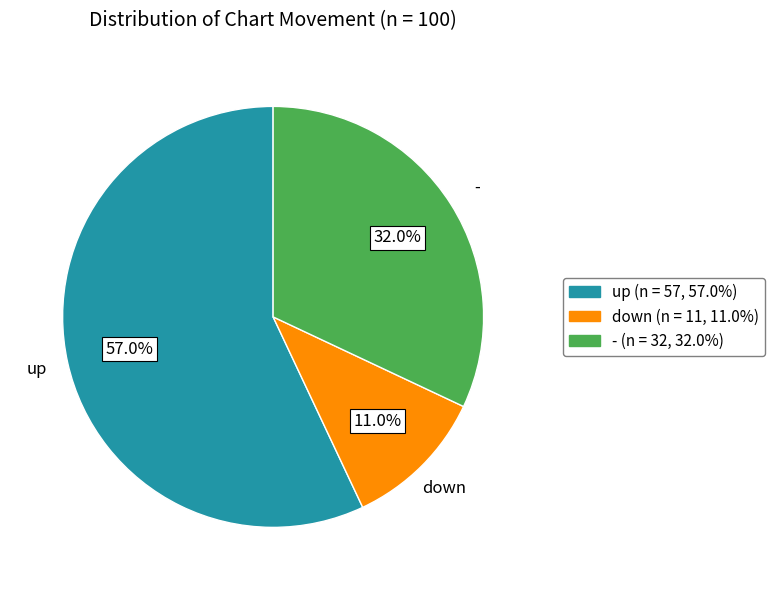

To the nearest percent, what is the difference between the largest and smallest slice percentages?

46%